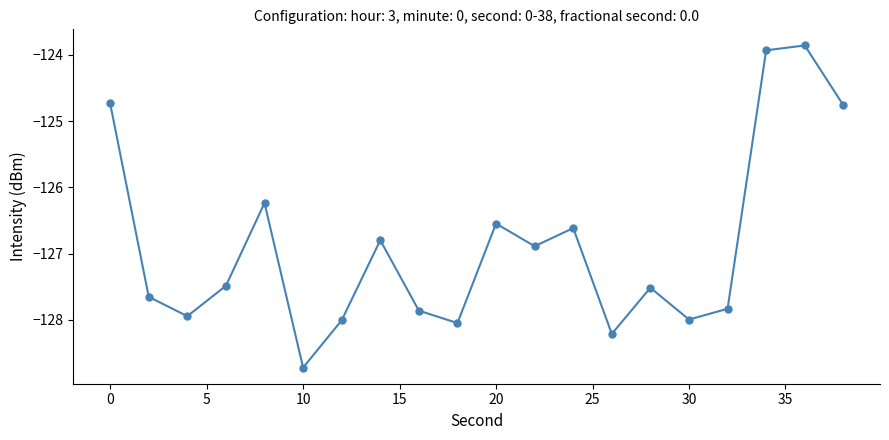

What is the average value?

-126.9